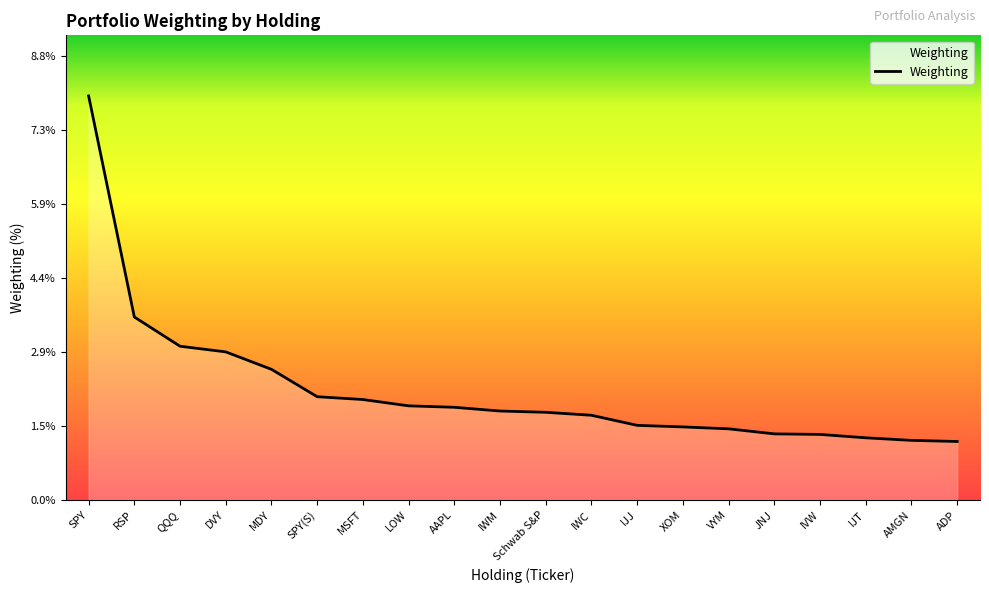

What is the change in value from LOW to VYM?

-0.5